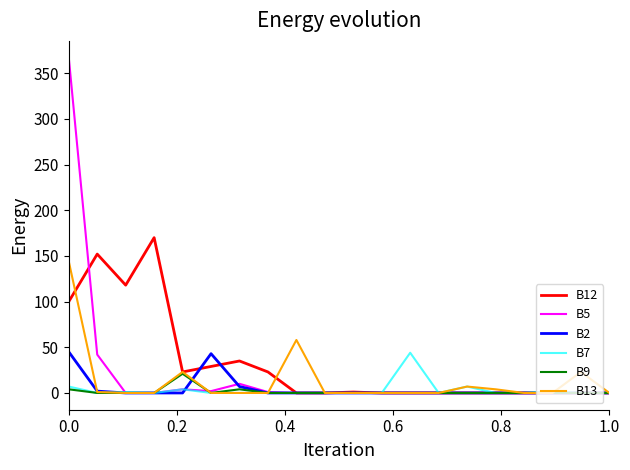

What is the greatest value displayed?

367